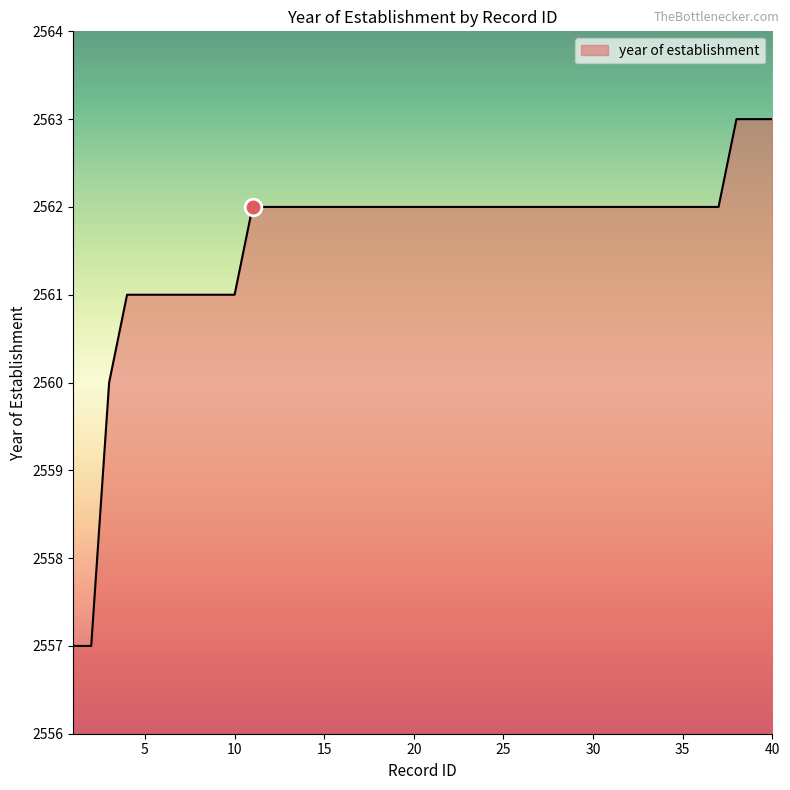

What is the difference between the maximum and minimum values?

6